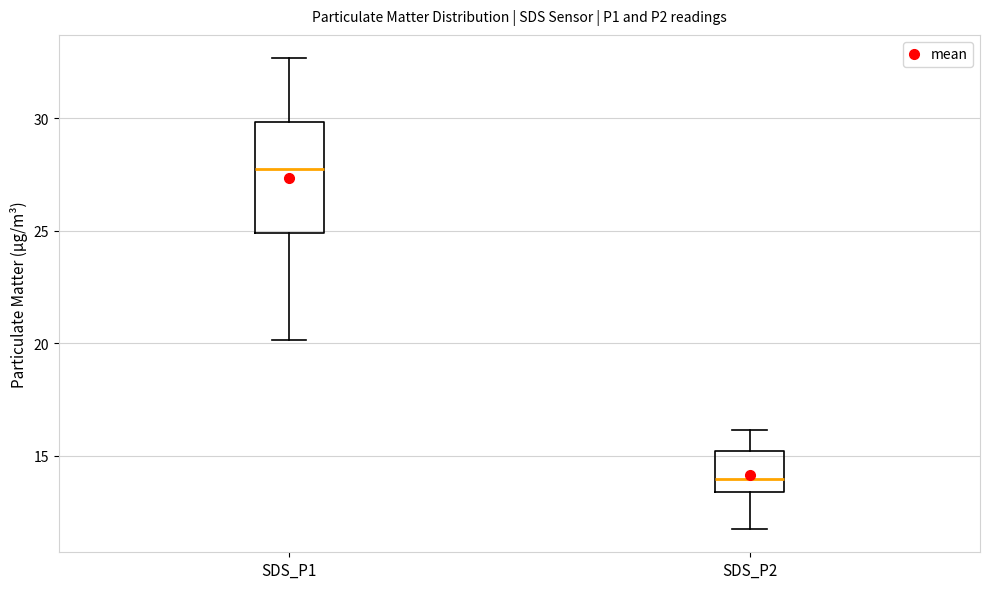

Reading left to right, transcribe this box plot: for each box, give where its median line is, the range the box spans, and where its two whiskers end, as read against the y-axis. The values are not printed on the chart, so give them approximately, as read against the axis.

SDS_P1: median 27.5, box 25.0 to 30.0, whiskers 20.0 to 32.5
SDS_P2: median 14.0, box 13.5 to 15.0, whiskers 12.0 to 16.0